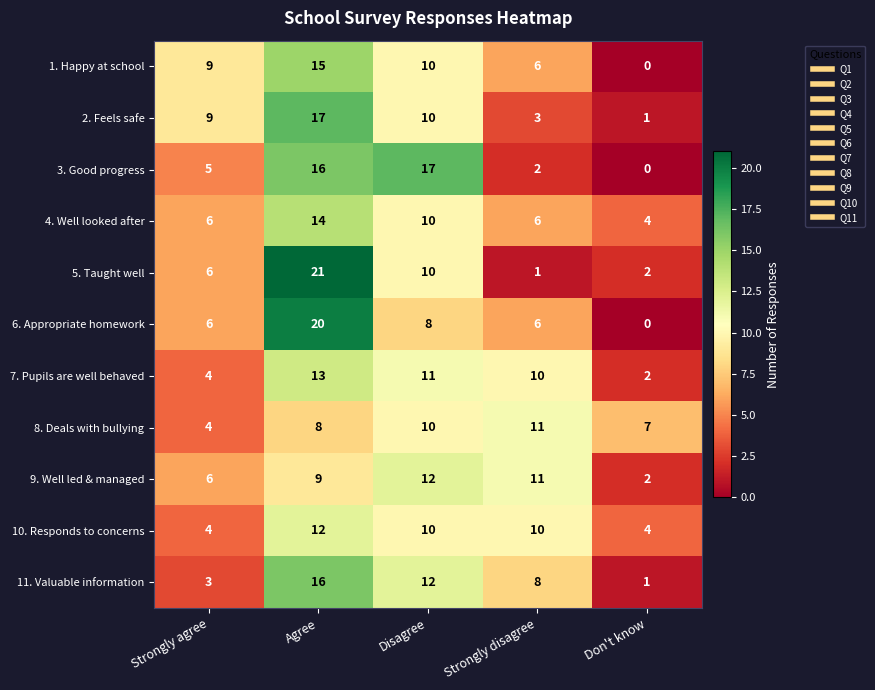

True or false: 9. Well led & managed has a value of 6 at Strongly agree.

True